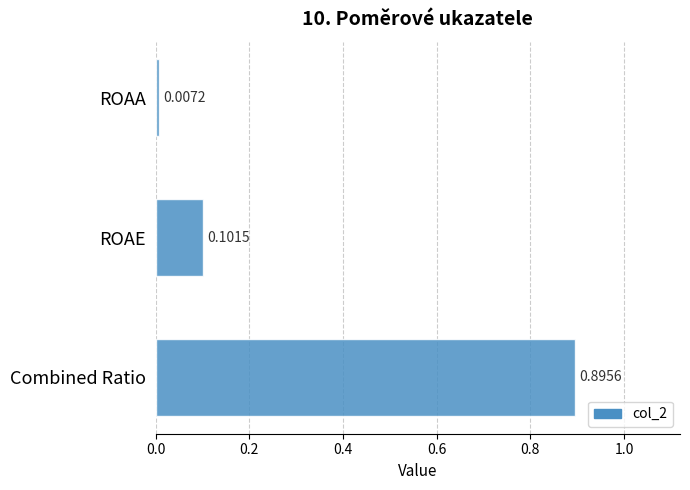

Rank the categories by value from lowest to highest.

ROAA, ROAE, Combined Ratio